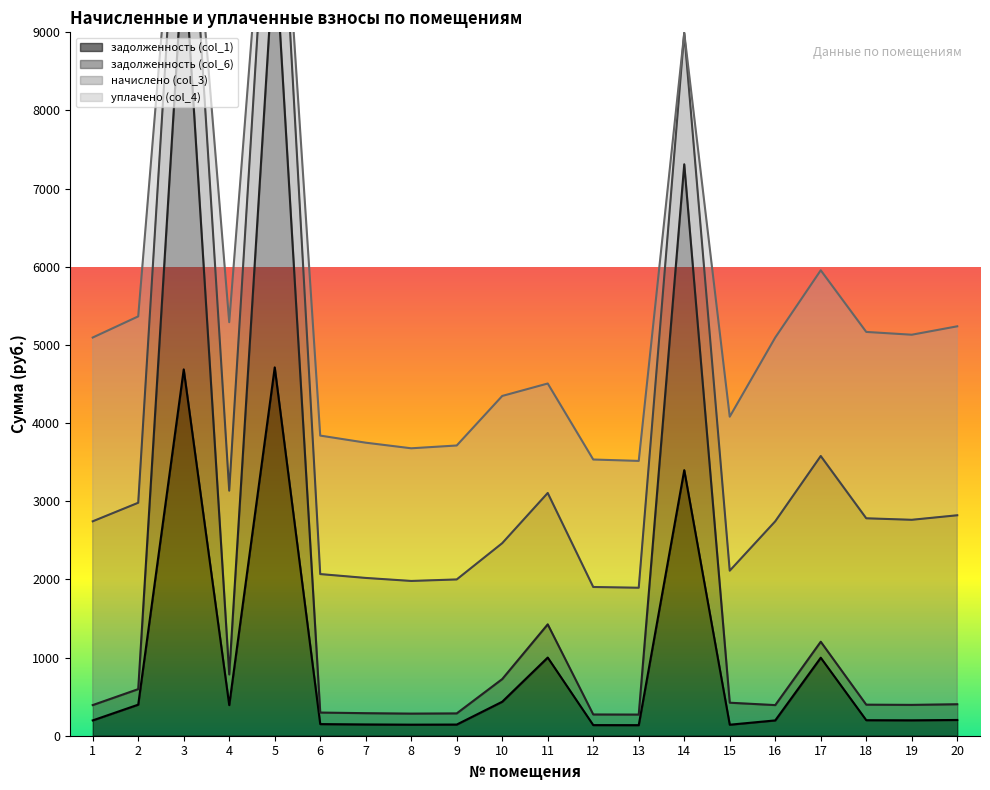

Between 8 and 6, which is larger?

6